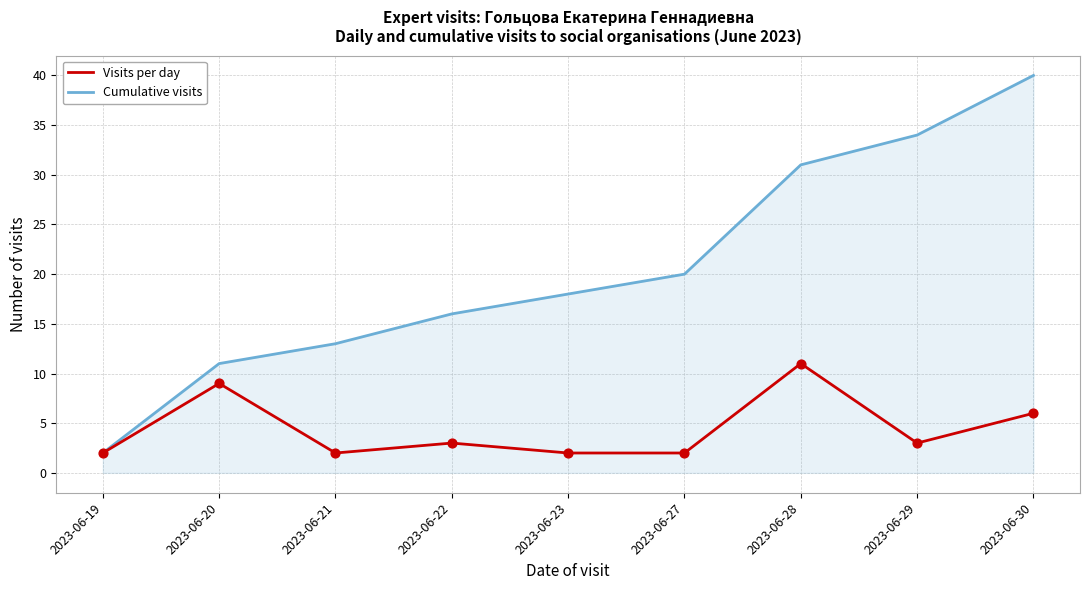

Between 2023-06-28 and 2023-06-29, which series saw the biggest shift?

Visits per day